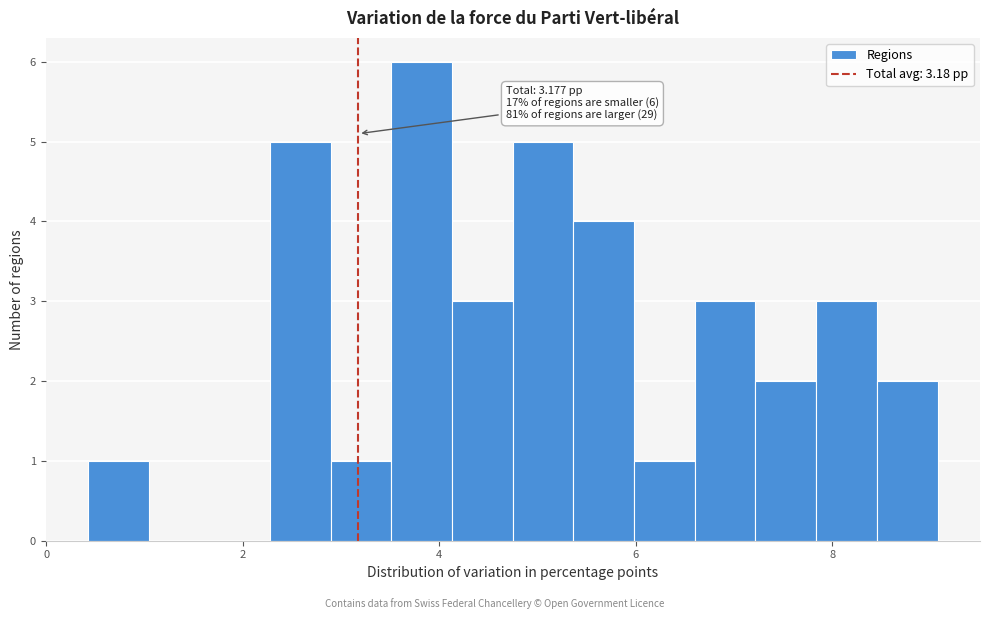

Read against the x-axis, roughly where is the centre of the tallest bar?

3.8